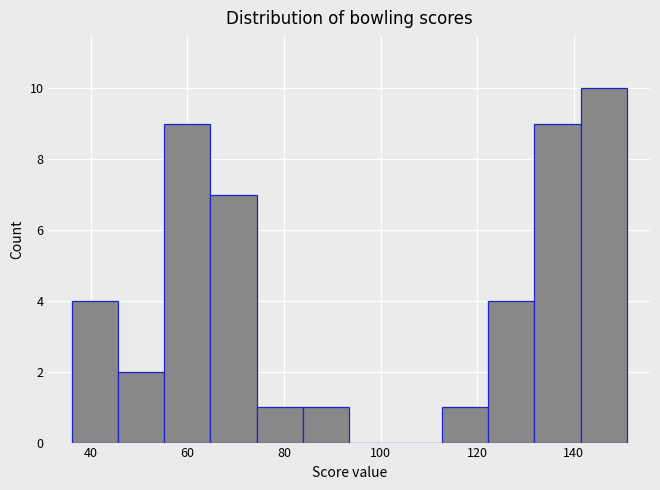

How tall is the bar that spans 36 to 46 on the x-axis? Neither the bar edges nor the heights are printed on the chart, so give them approximately, as read against the axes.

4